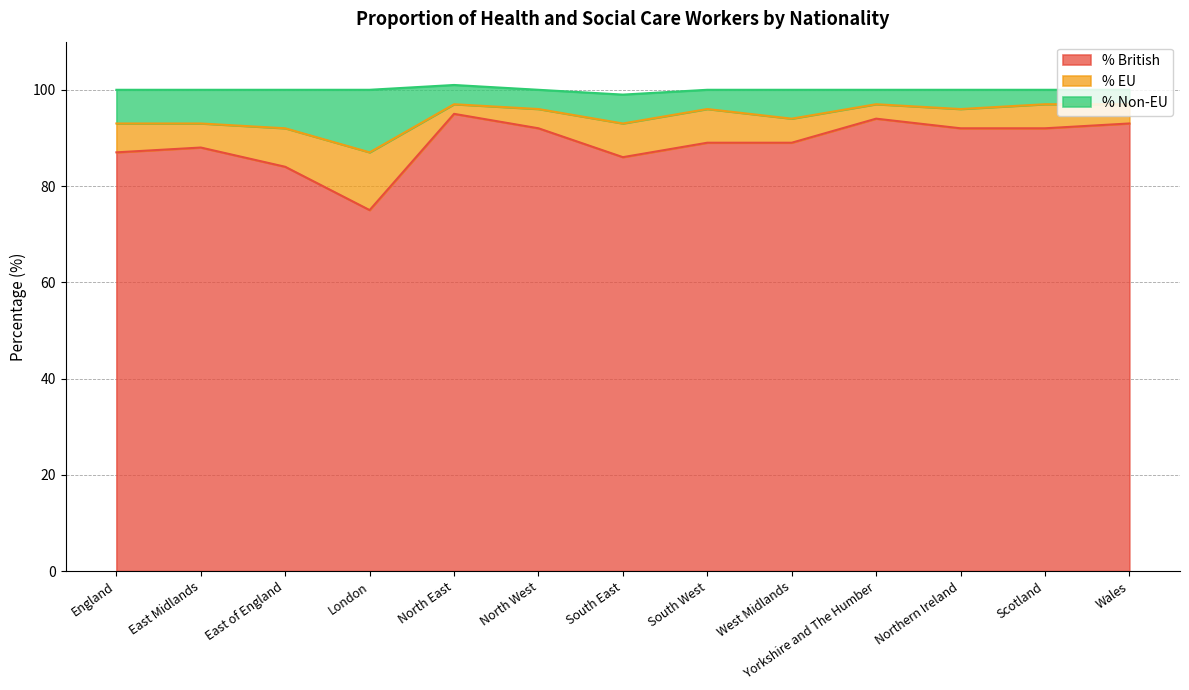

How many interior local valleys does the % British series have?

2